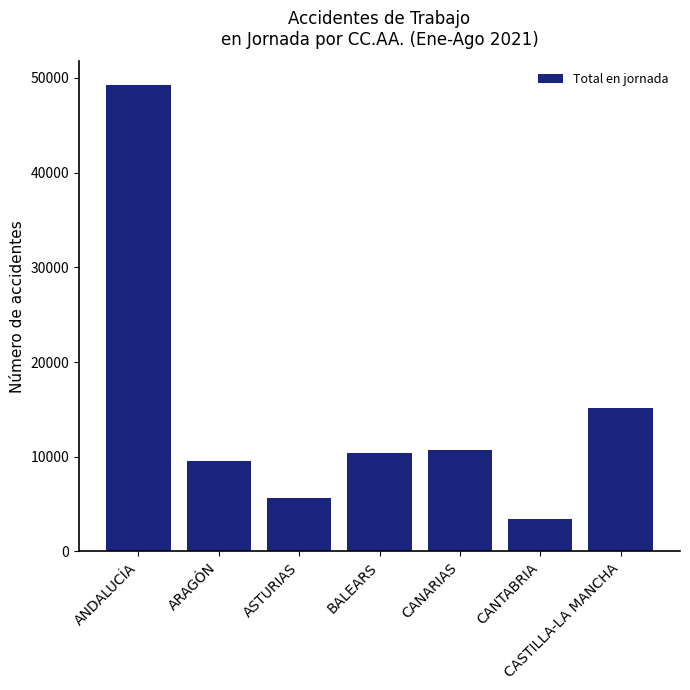

What position from the right is CANTABRIA?

2